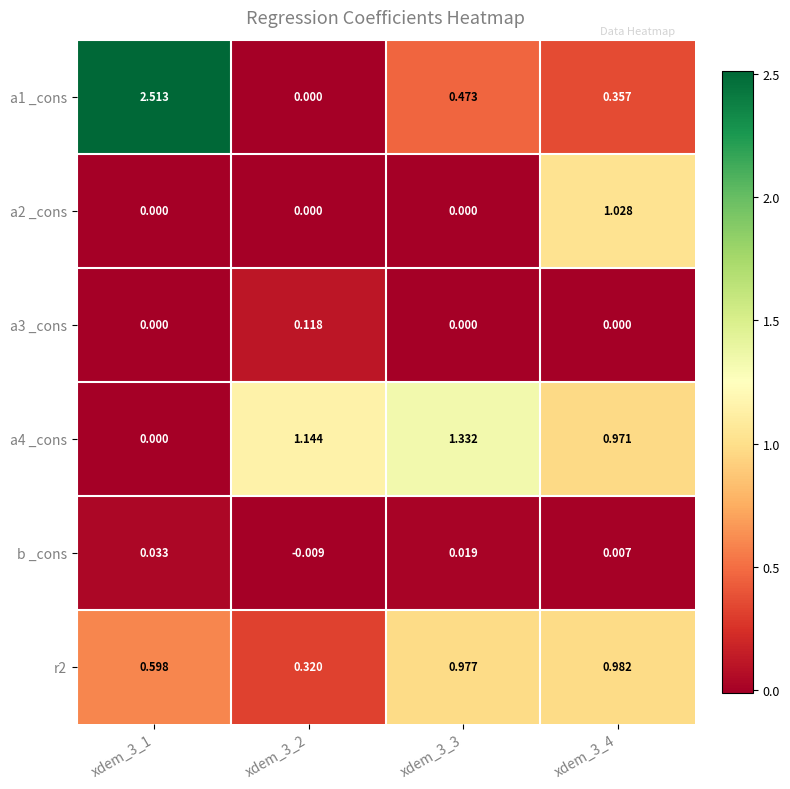

List the series in order of their peak value, highest first.

a1 _cons, a4 _cons, a2 _cons, r2, a3 _cons, b _cons